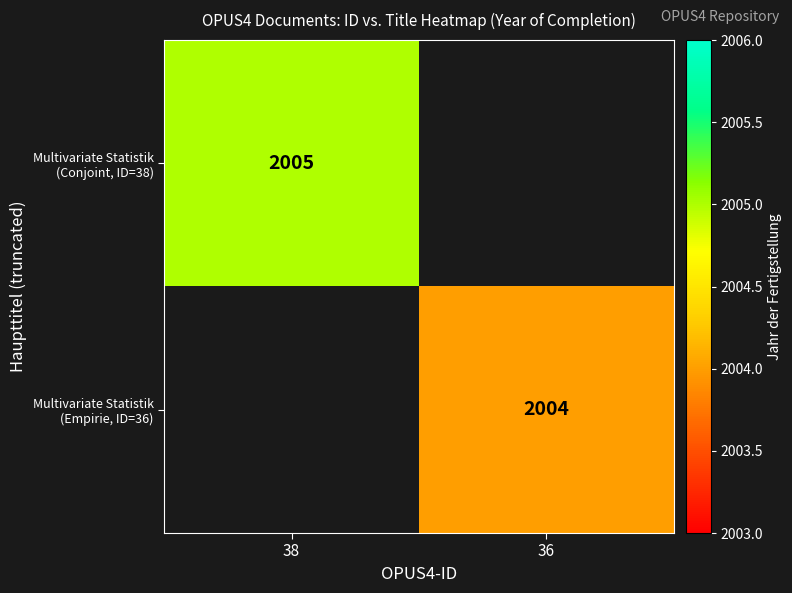

Is the value of Multivariate Statistik (Empirie, ID=36) at 38 greater than the value of Multivariate Statistik (Conjoint, ID=38) at 36?

No